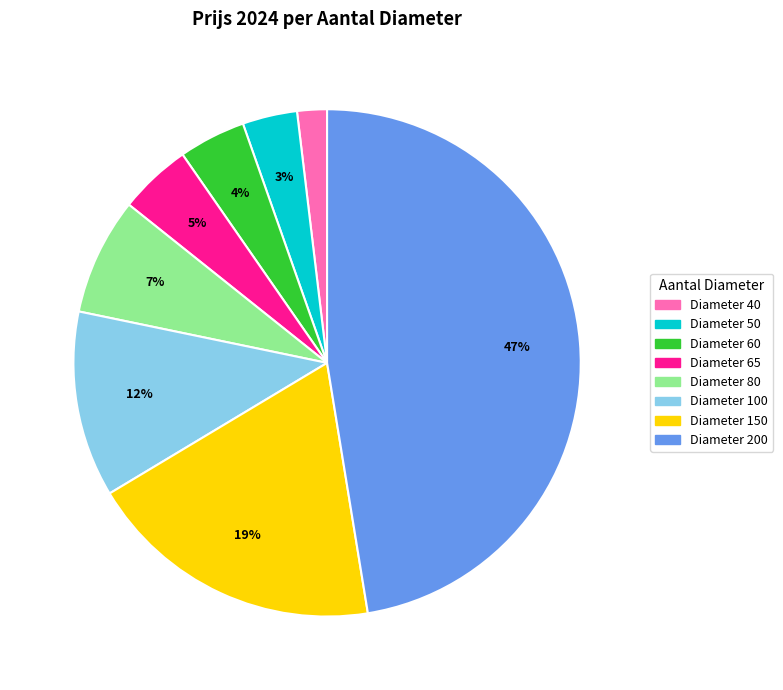

Is there a majority slice in this chart?

No